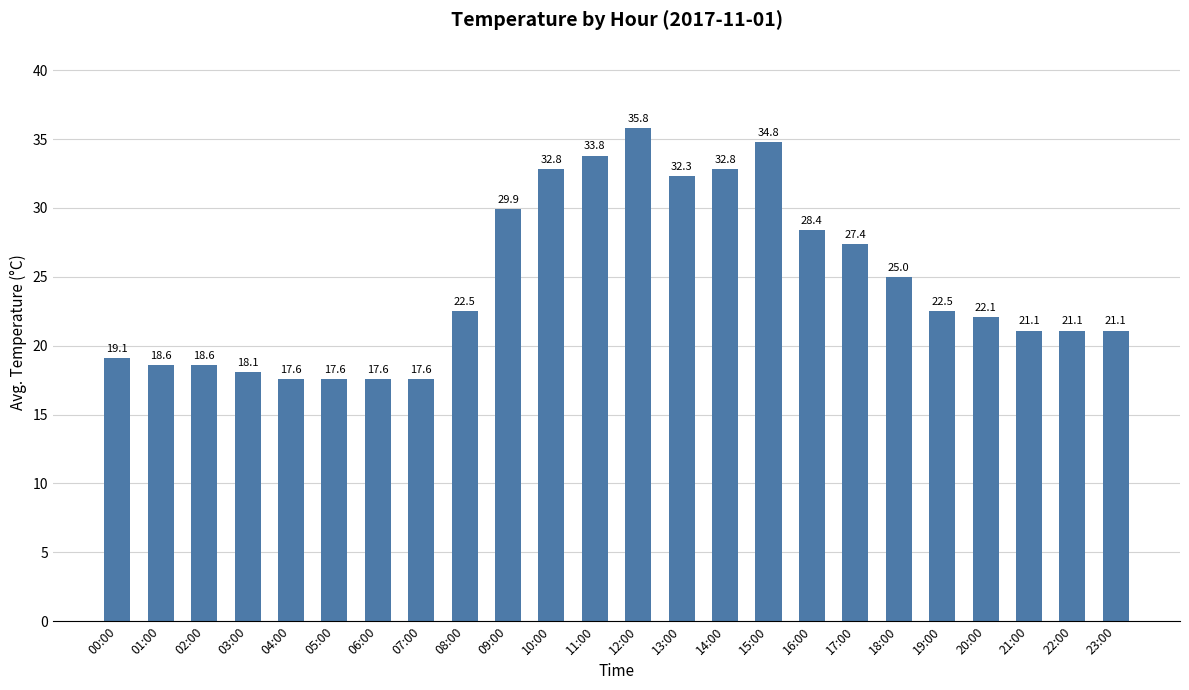

At which label is the value closest to 26?

18:00